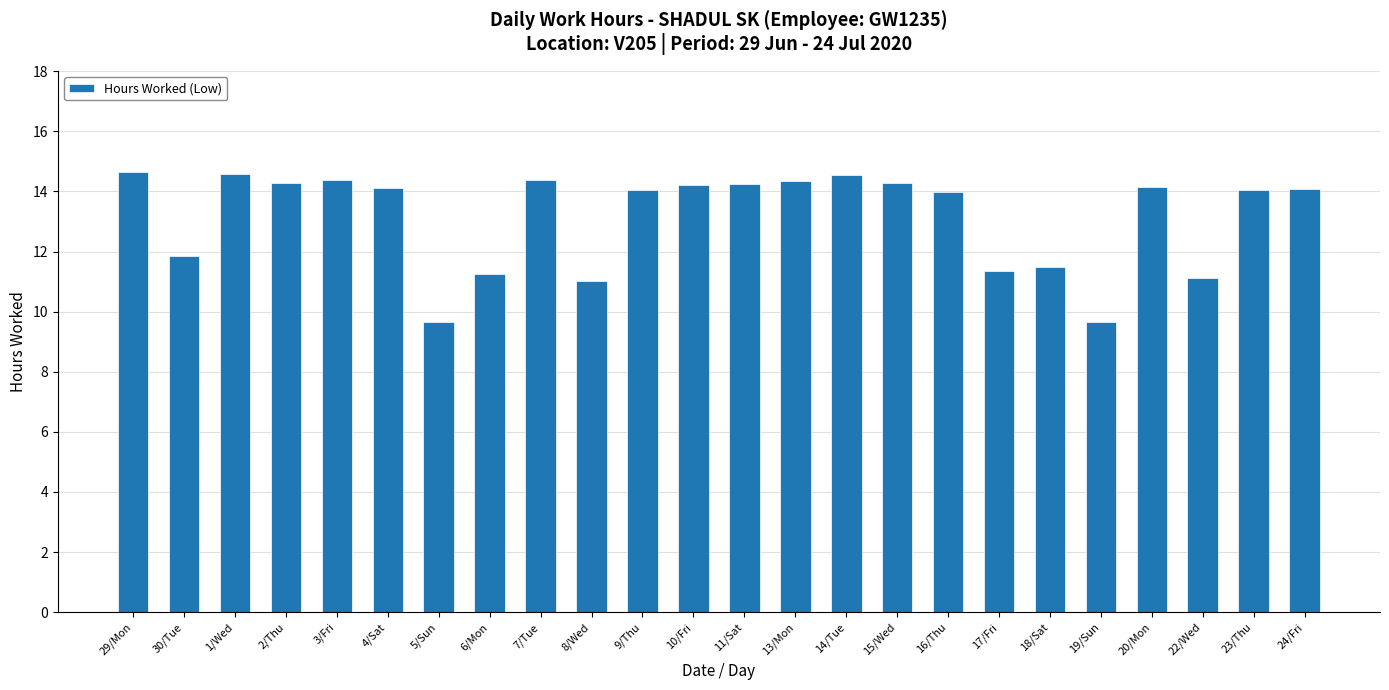

Is it true that the value at 3/Fri is 14.4?

True